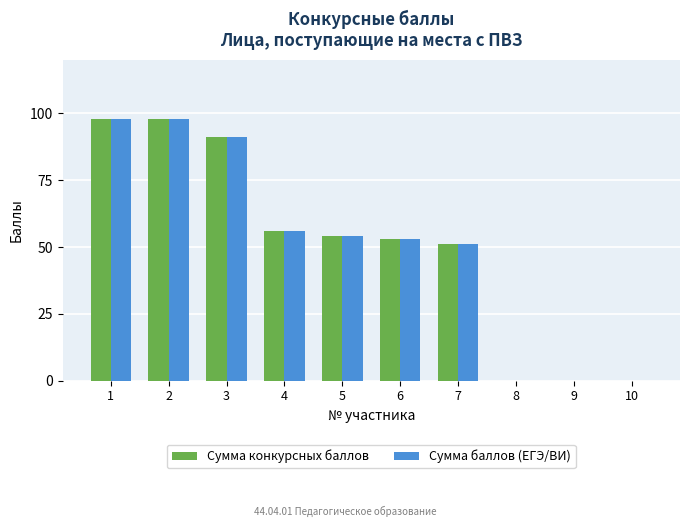

What is the maximum value shown in the chart?

98